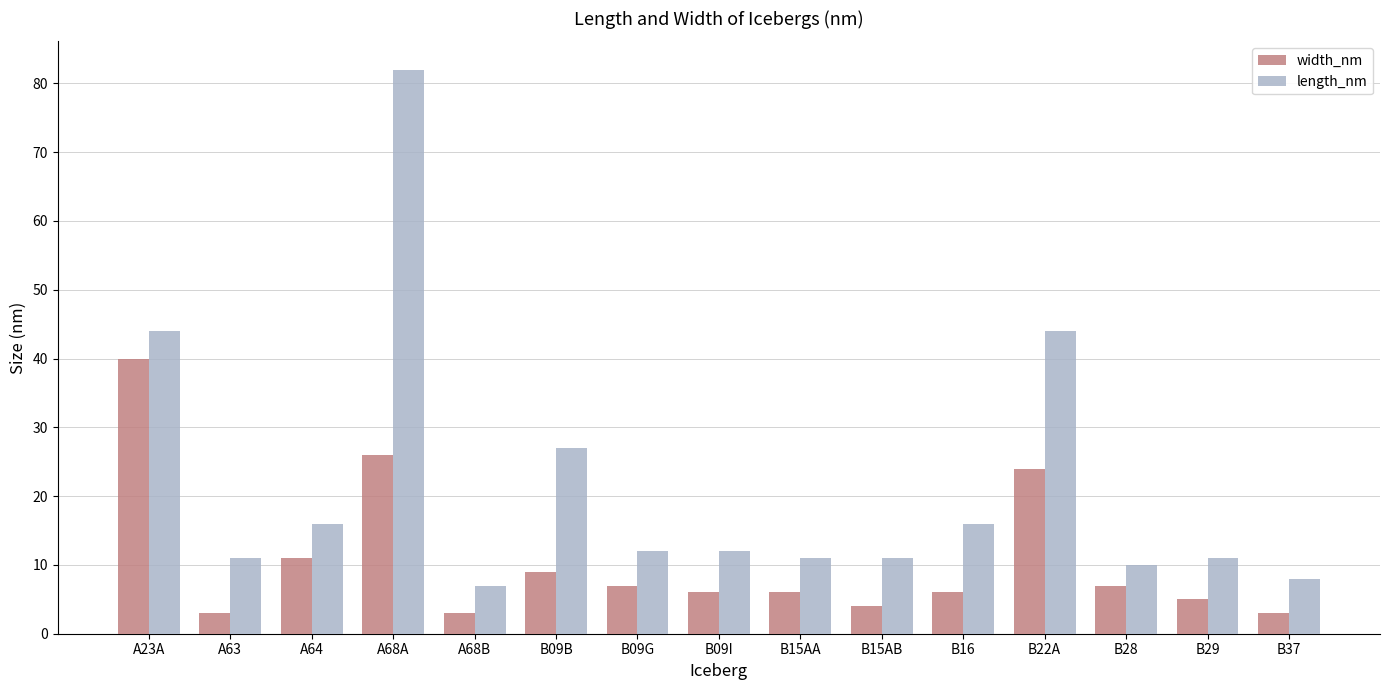

What are all the series names shown in the legend?

width_nm, length_nm